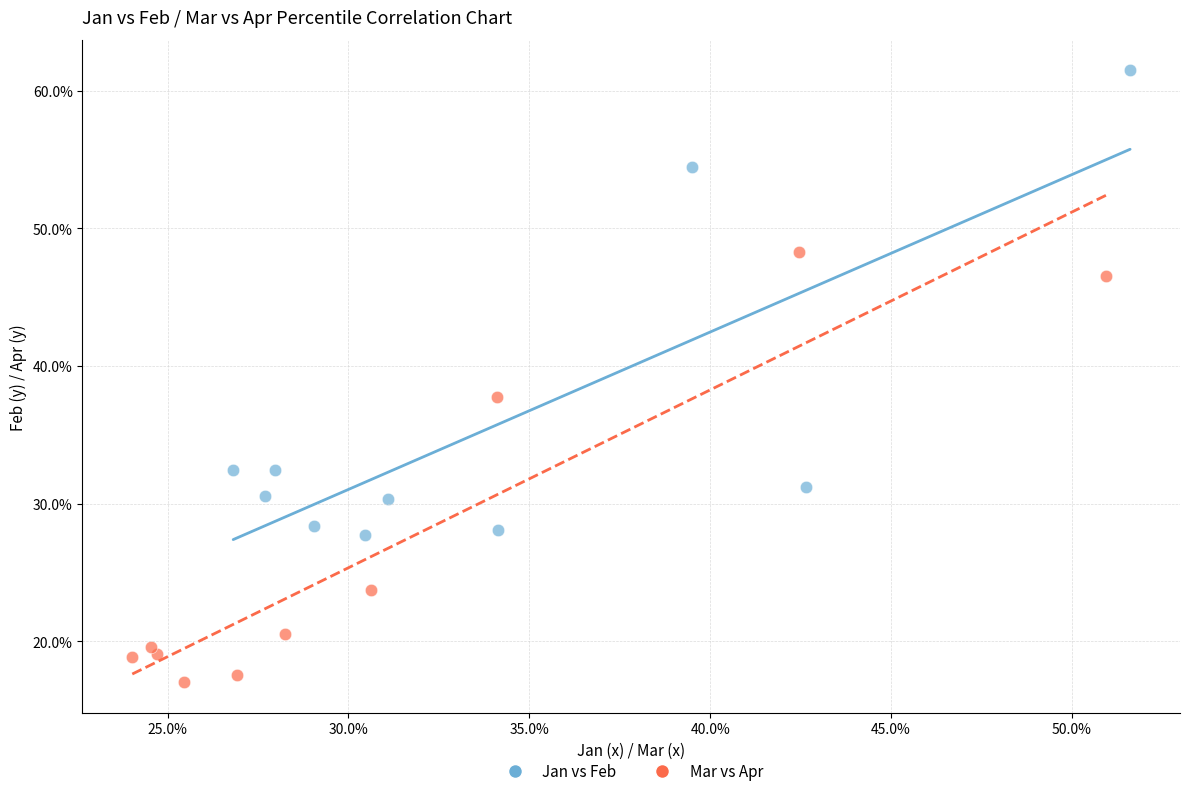

What are all the series names shown in the legend?

Jan vs Feb, Mar vs Apr